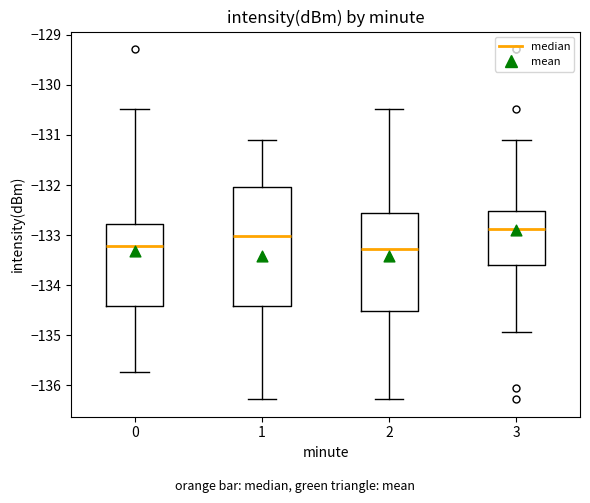

Which box is the tallest, from its lower edge to its upper edge?

1